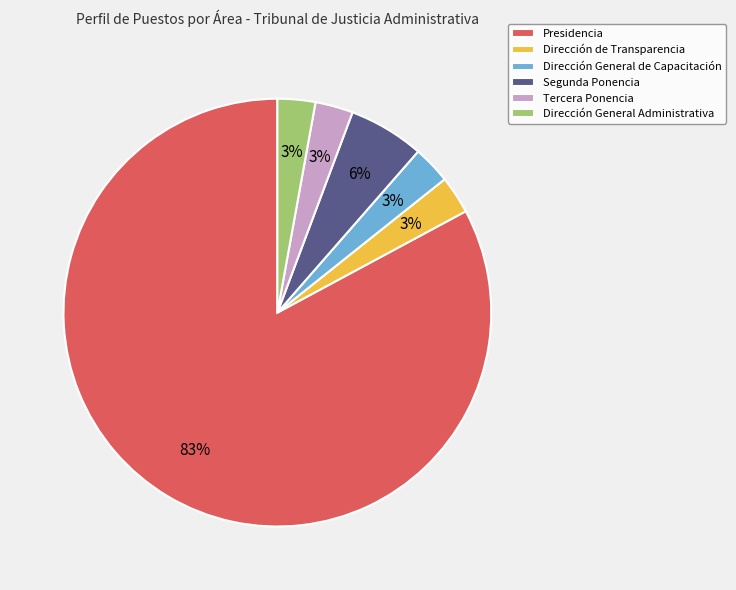

Do Dirección General Administrativa and Presidencia together represent more than half of the pie?

Yes